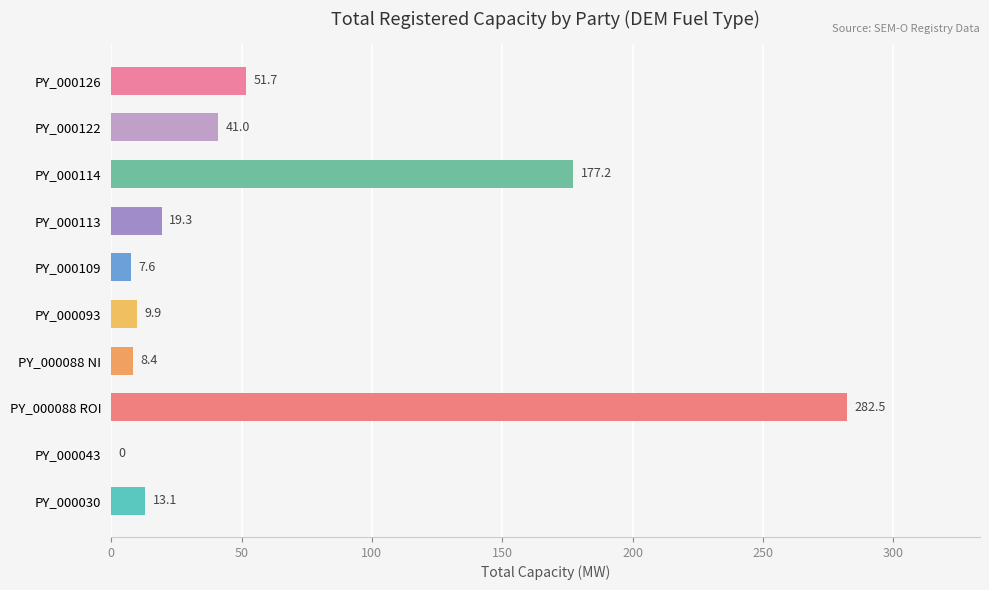

True or false: the data shows 26.1 at PY_000126.

False